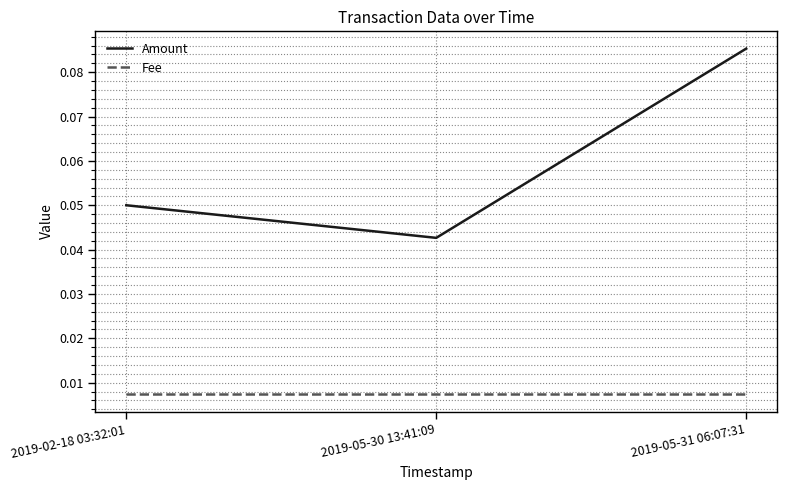

Which series has the widest spread of values?

Amount